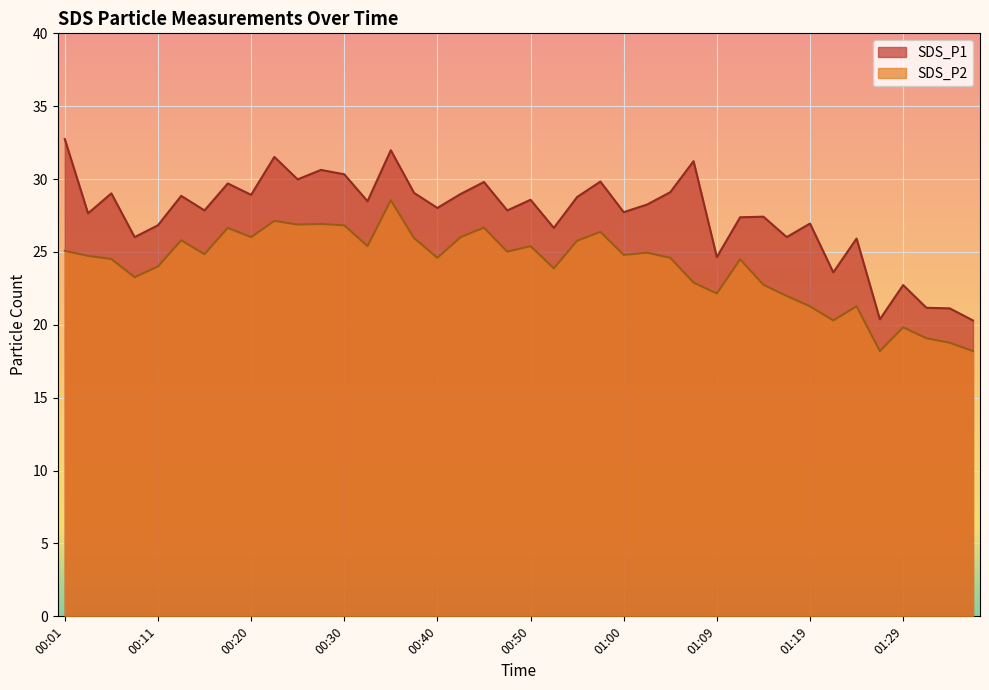

What is the maximum value shown in the chart?

32.8